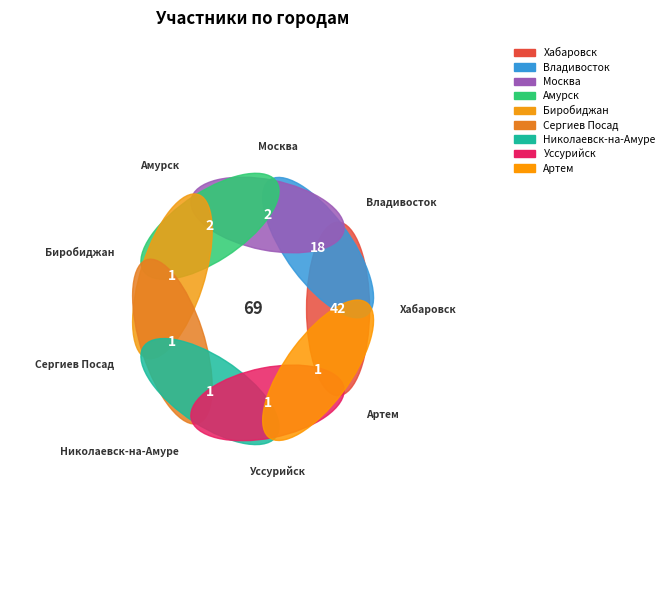

Approximately how many times larger is the value at Сергиев Посад compared to Москва?

0.5